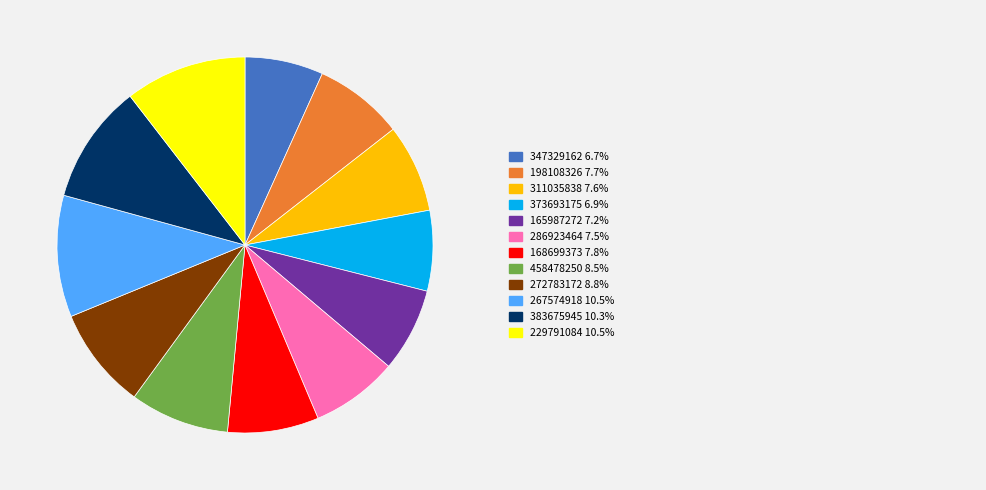

Does any single category account for the majority?

No